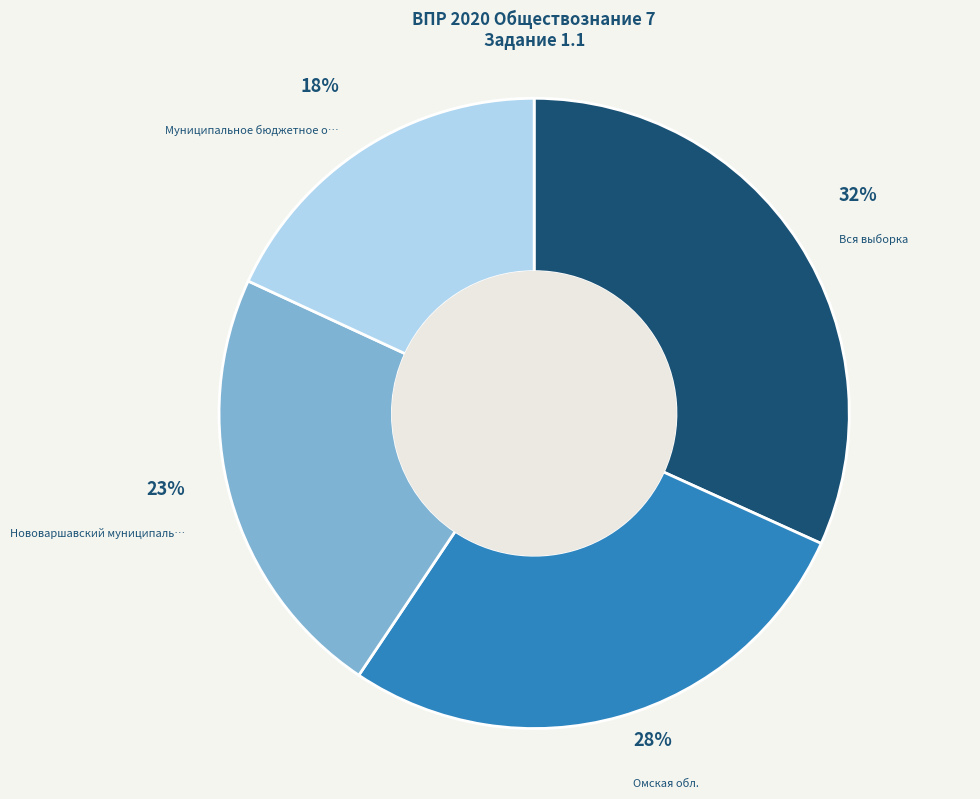

To the nearest percent, what is the average slice percentage?

25%